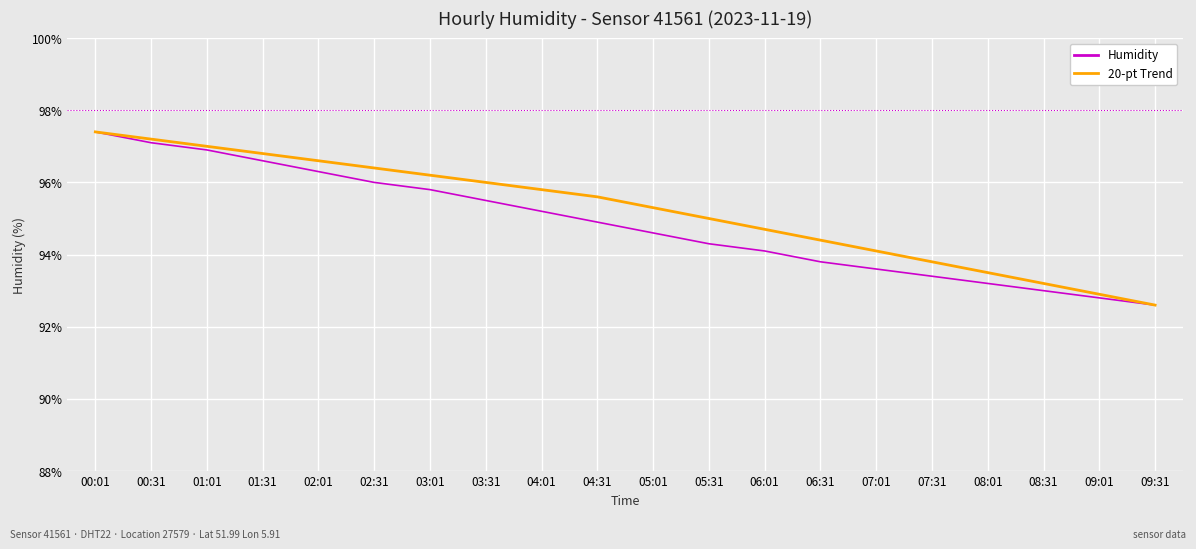

What is the minimum value shown in the chart?

92.6